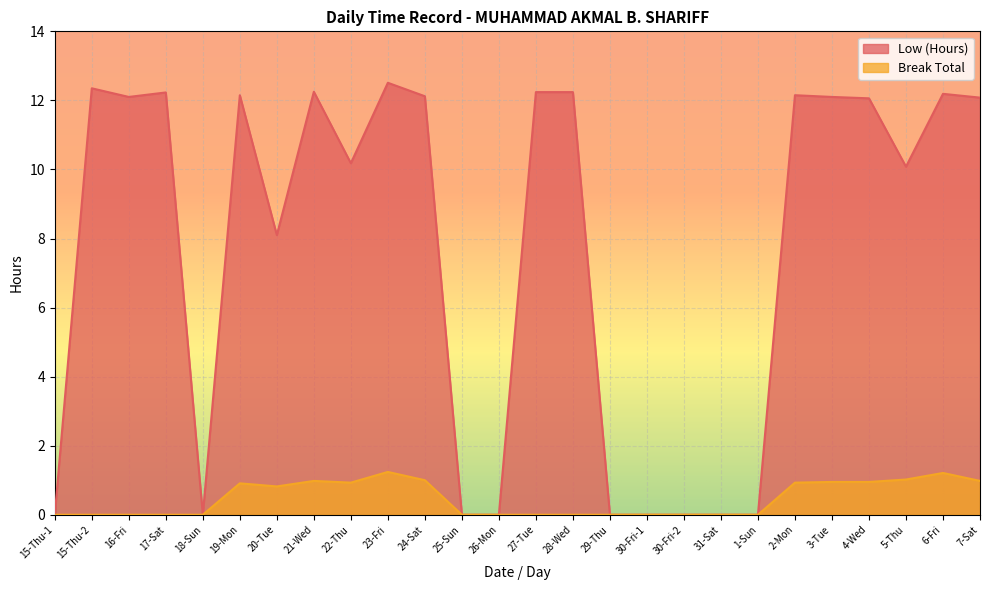

At which category does Low (Hours) reach its first local valley?

16-Fri